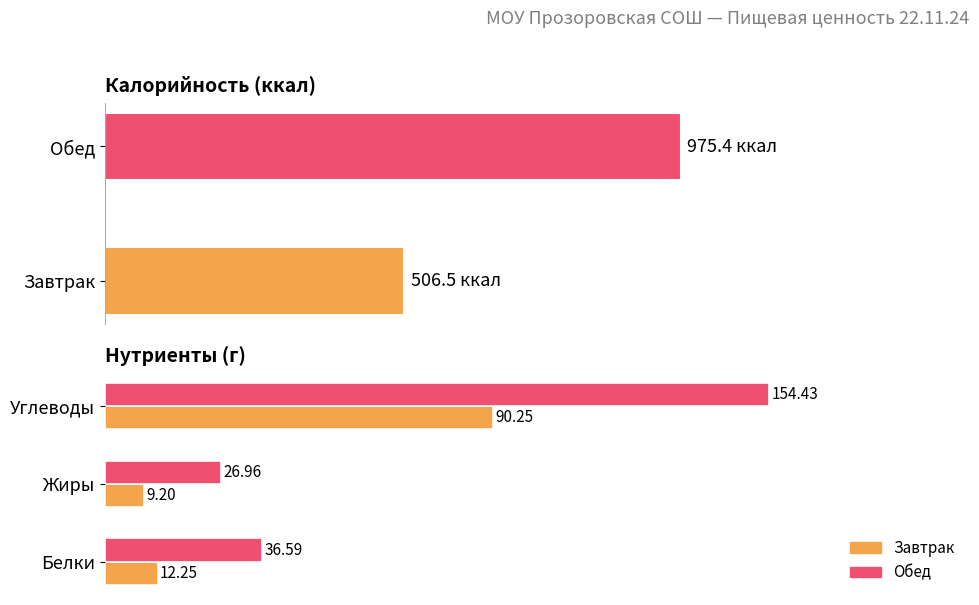

List the labels in order of Обед value, largest first.

Углеводы, Белки, Жиры